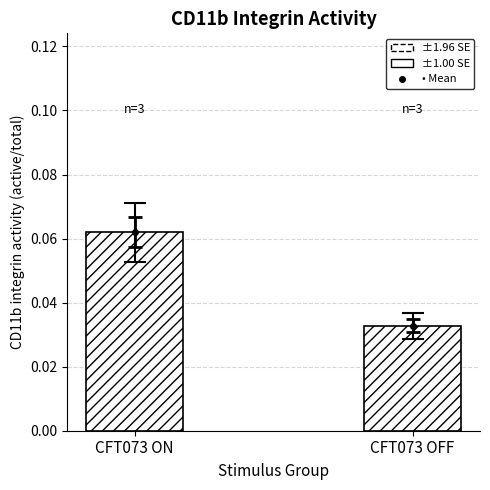

Rank the categories by value from highest to lowest.

CFT073 ON, CFT073 OFF